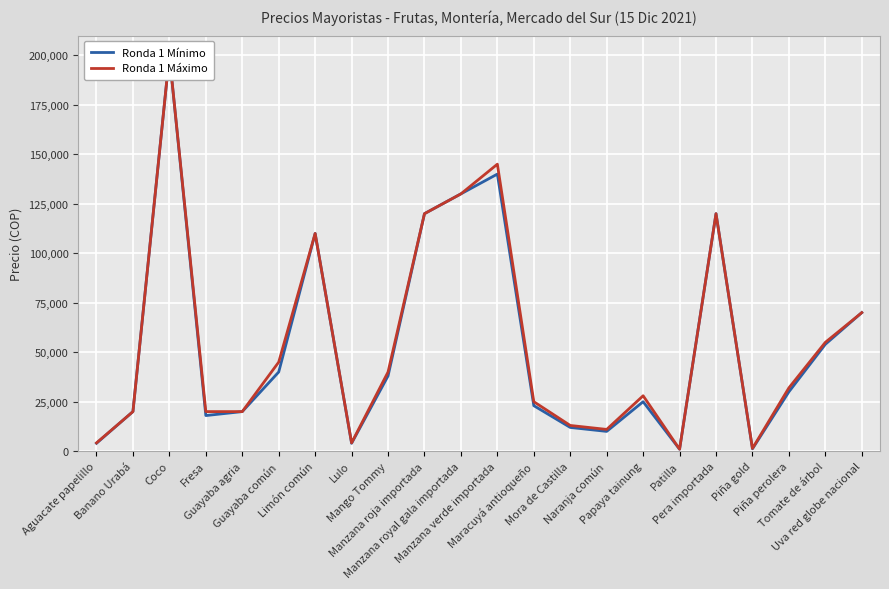

True or false: Ronda 1 Máximo and Ronda 1 Mínimo intersect in this chart.

False